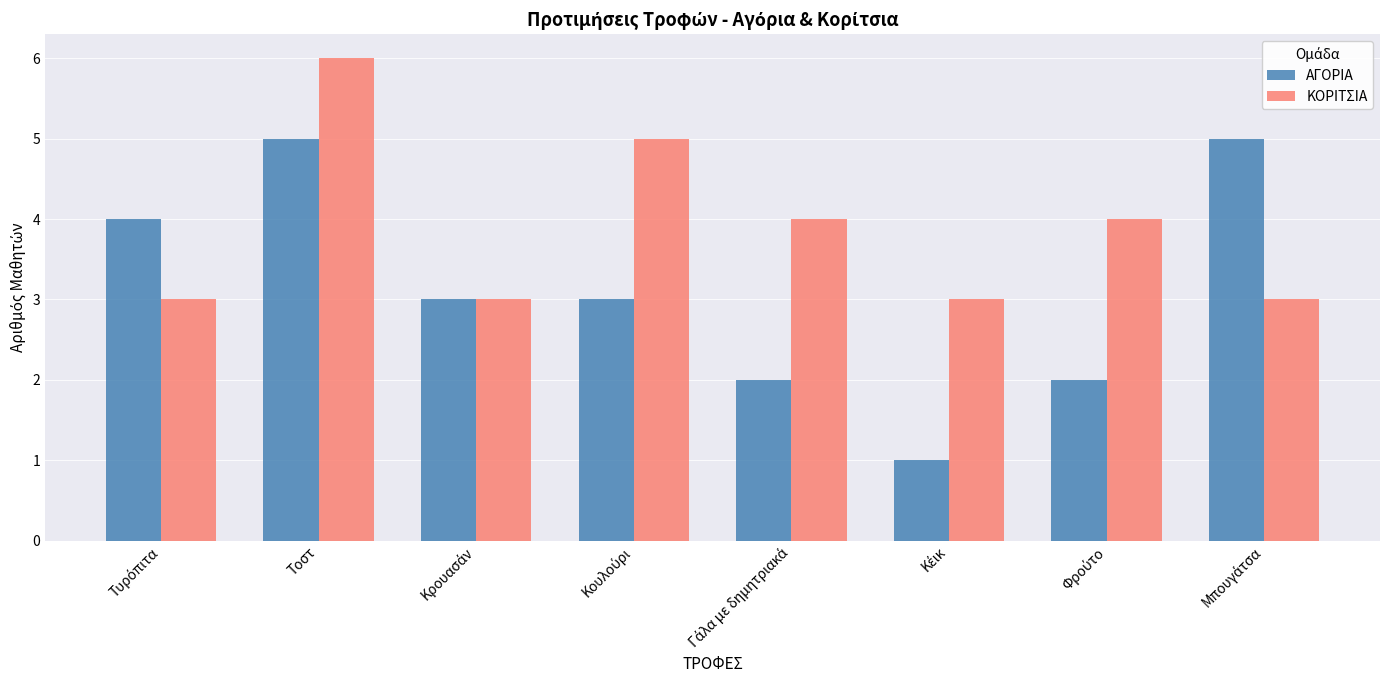

What are all the series names shown in the legend?

ΑΓΟΡΙΑ, ΚΟΡΙΤΣΙΑ